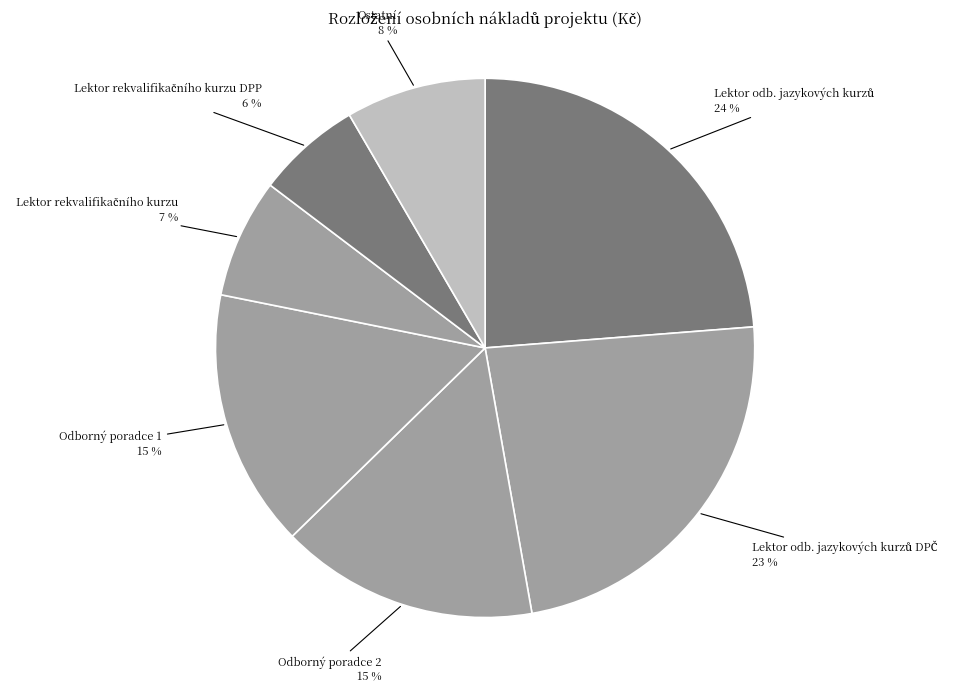

How many segments does this pie chart have?

7